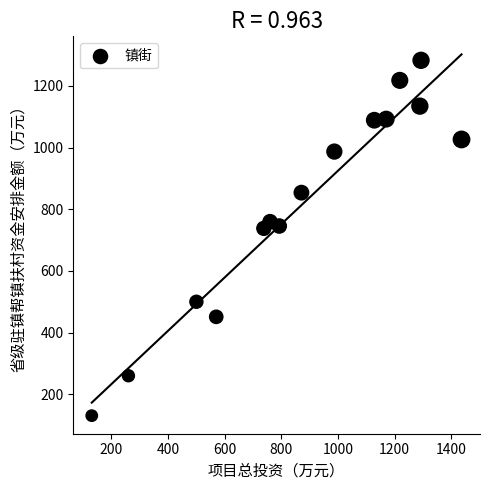

What is the range of X values (max minus min)?

1305.3